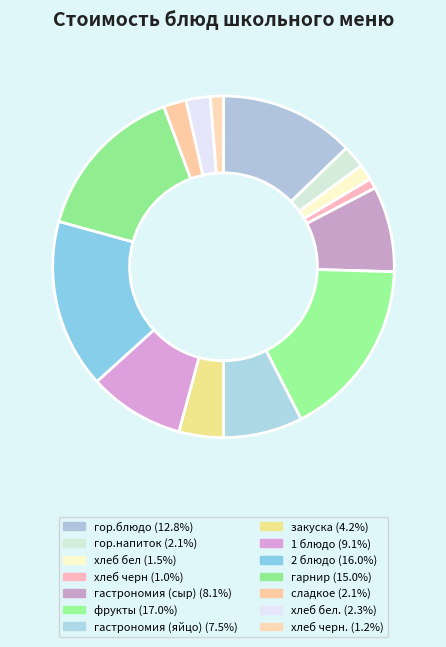

Count the number of slices in the pie.

14